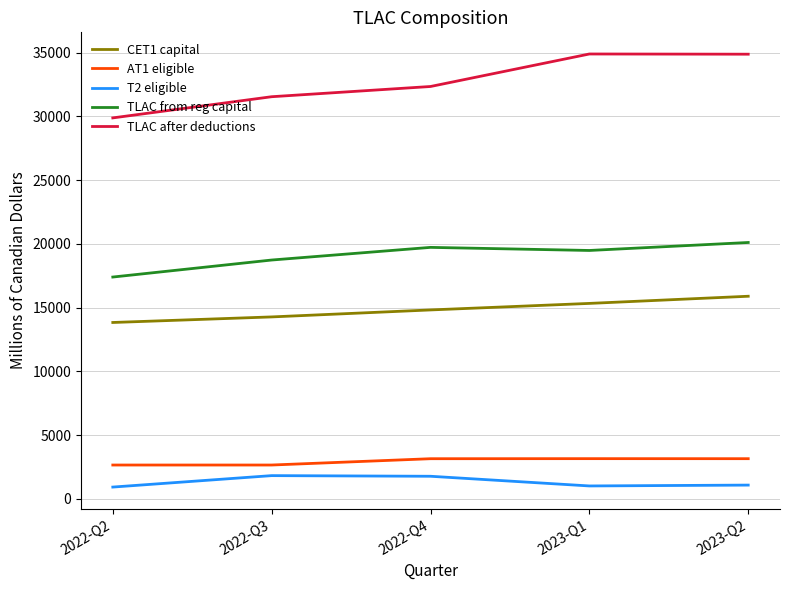

True or false: T2 eligible and CET1 capital cross at least once.

False